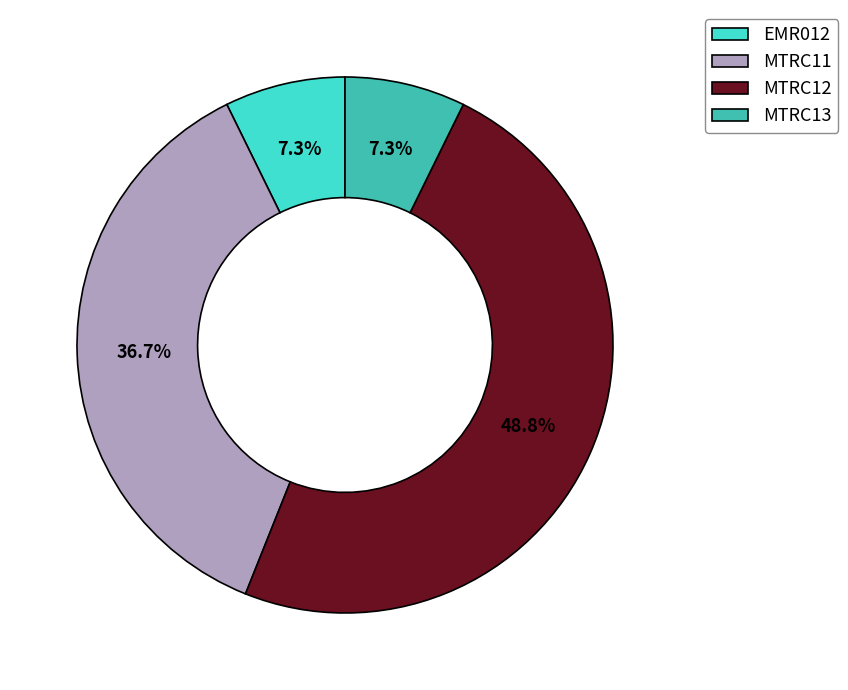

Is it true that MTRC11 is 37% of the pie?

True